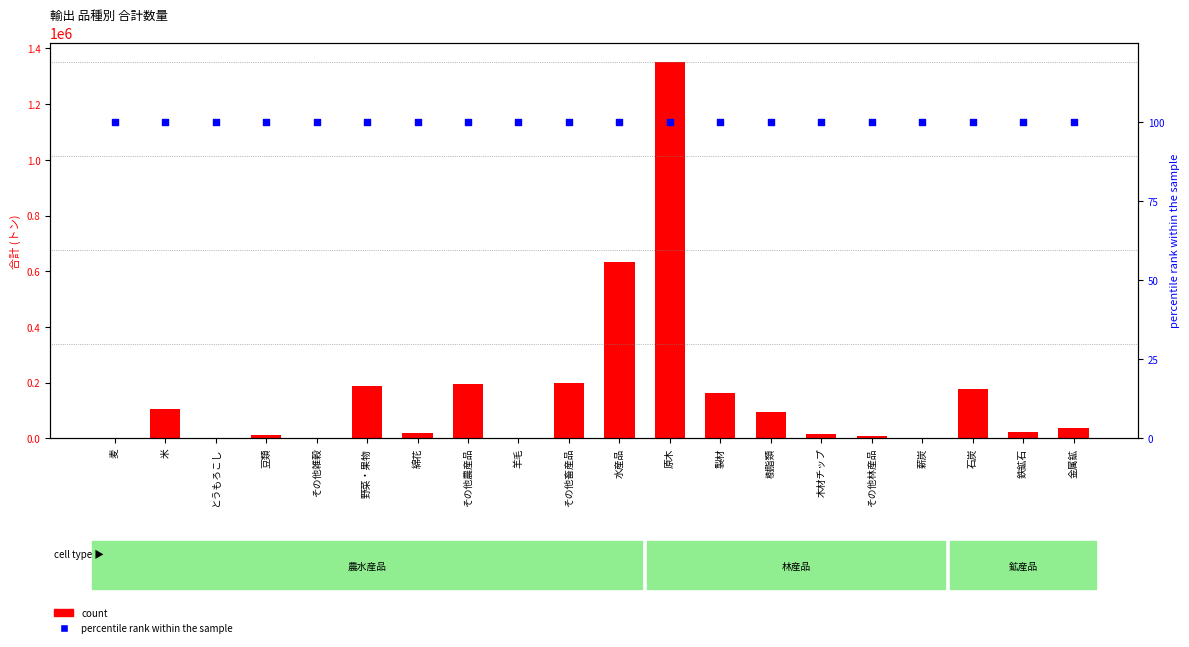

What are all the series names shown in the legend?

count, percentile rank within the sample